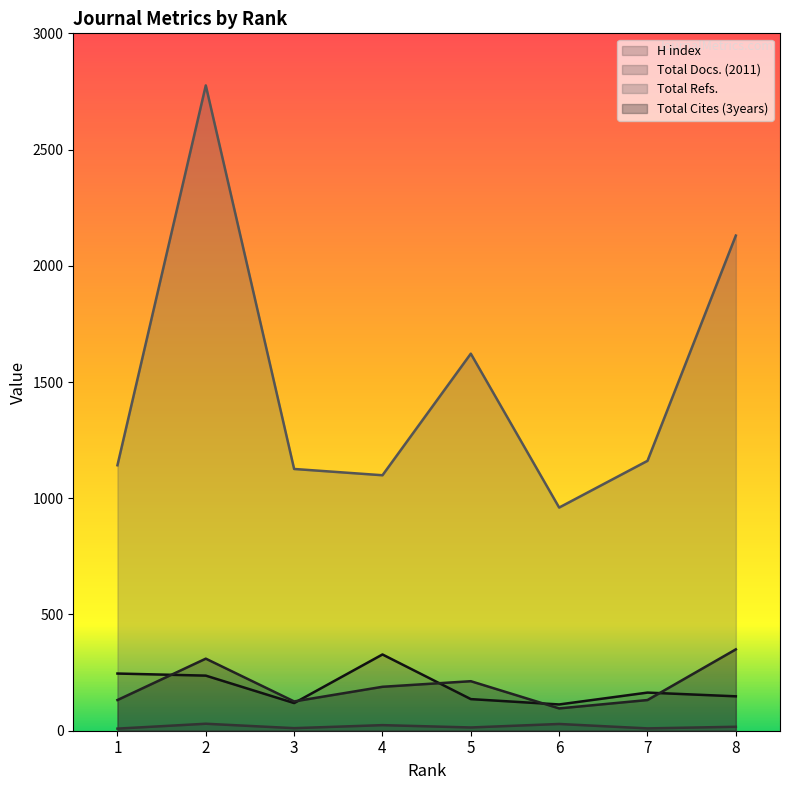

How many interior local valleys does the Total Refs. series have?

2